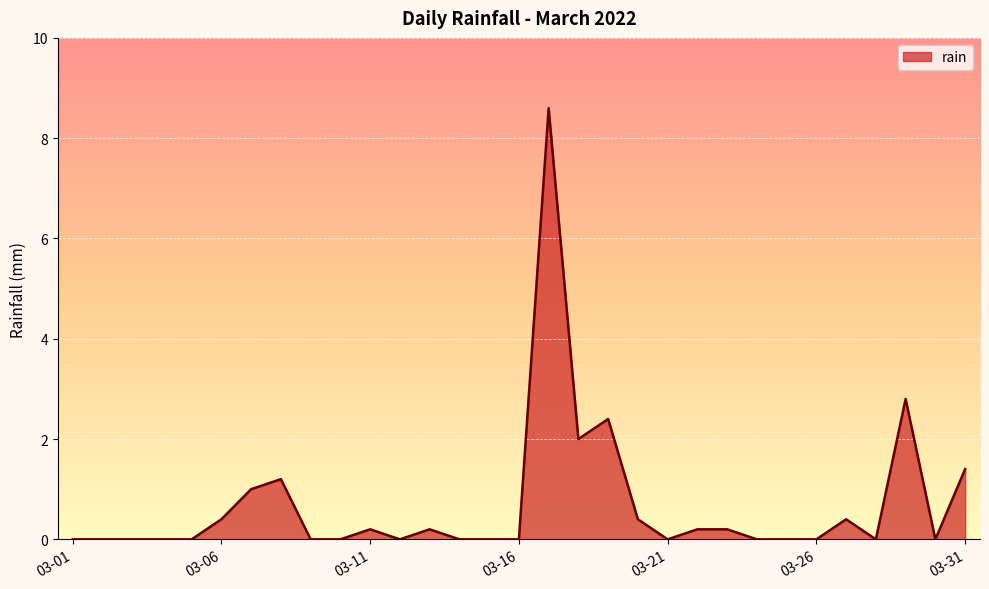

Reading left to right, list all the values displayed in this chart.

0.0	0.0	0.0	0.0	0.0	0.4	1.0	1.2	0.0	0.0	0.2	0.0	0.2	0.0	0.0	0.0	8.6	2.0	2.4	0.4	0.0	0.2	0.2	0.0	0.0	0.0	0.4	0.0	2.8	0.0	1.4